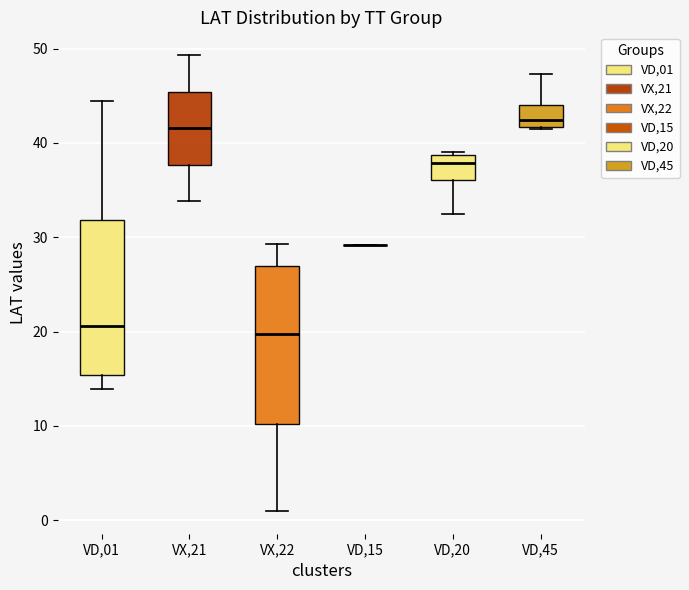

Reading left to right, read every box against the y-axis: the position of its median line, the range the box covers, and the ends of its whiskers. The values are not printed on the chart, so give them approximately, as read against the axis.

VD,01: median 21, box 15 to 32, whiskers 14 to 44
VX,21: median 42, box 38 to 45, whiskers 34 to 49
VX,22: median 20, box 10 to 27, whiskers 1 to 29
VD,15: box collapsed to a line at 29, whiskers 29 to 29
VD,20: median 38, box 36 to 39, whiskers 33 to 39
VD,45: median 42 (just above the box's lower edge), box 42 to 44, whiskers 42 to 47